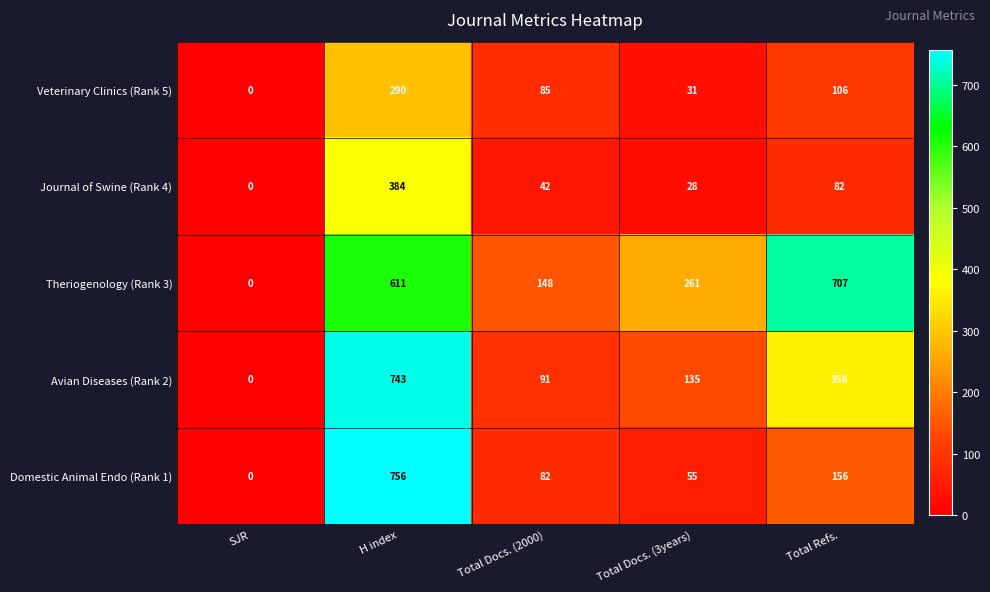

Rank the series at Total Docs. (2000) from lowest to highest value.

Journal of Swine (Rank 4), Domestic Animal Endo (Rank 1), Veterinary Clinics (Rank 5), Avian Diseases (Rank 2), Theriogenology (Rank 3)